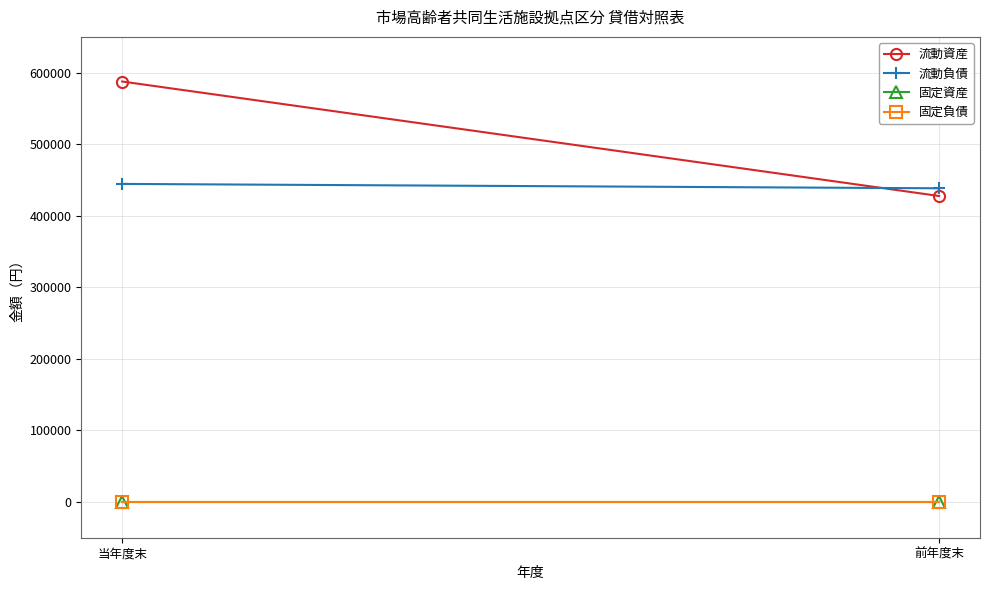

Is the value of 流動資産 at 当年度末 greater than the value of 流動負債 at 当年度末?

Yes